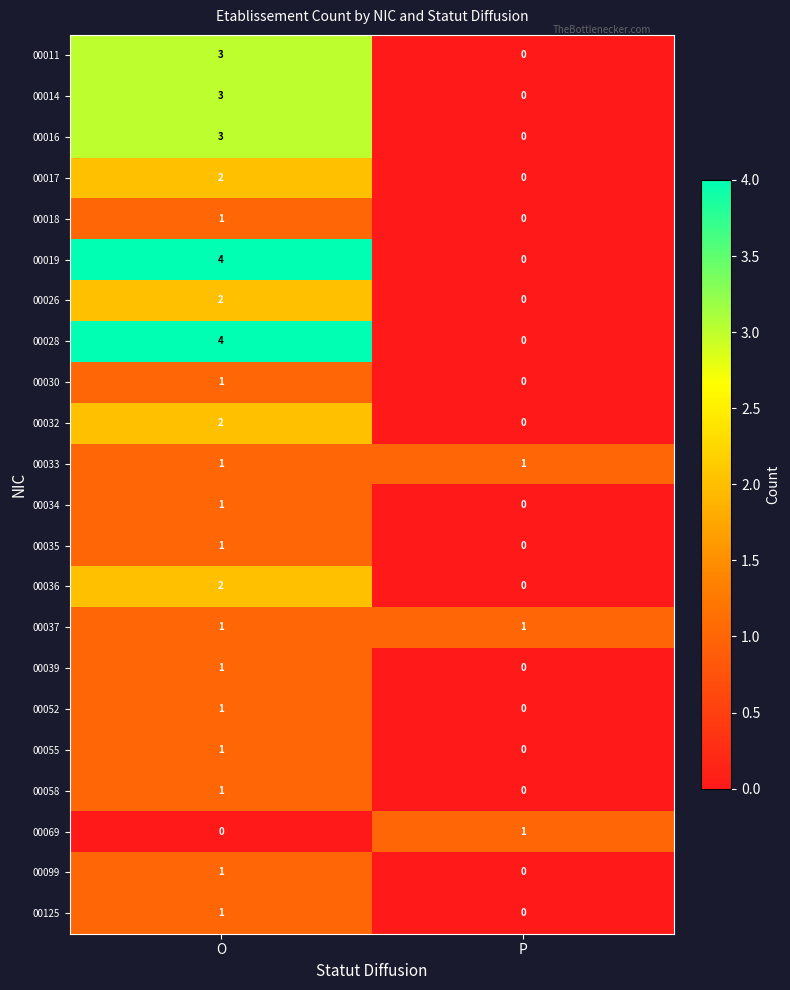

Where is 00018 nearest to the value 0?

P